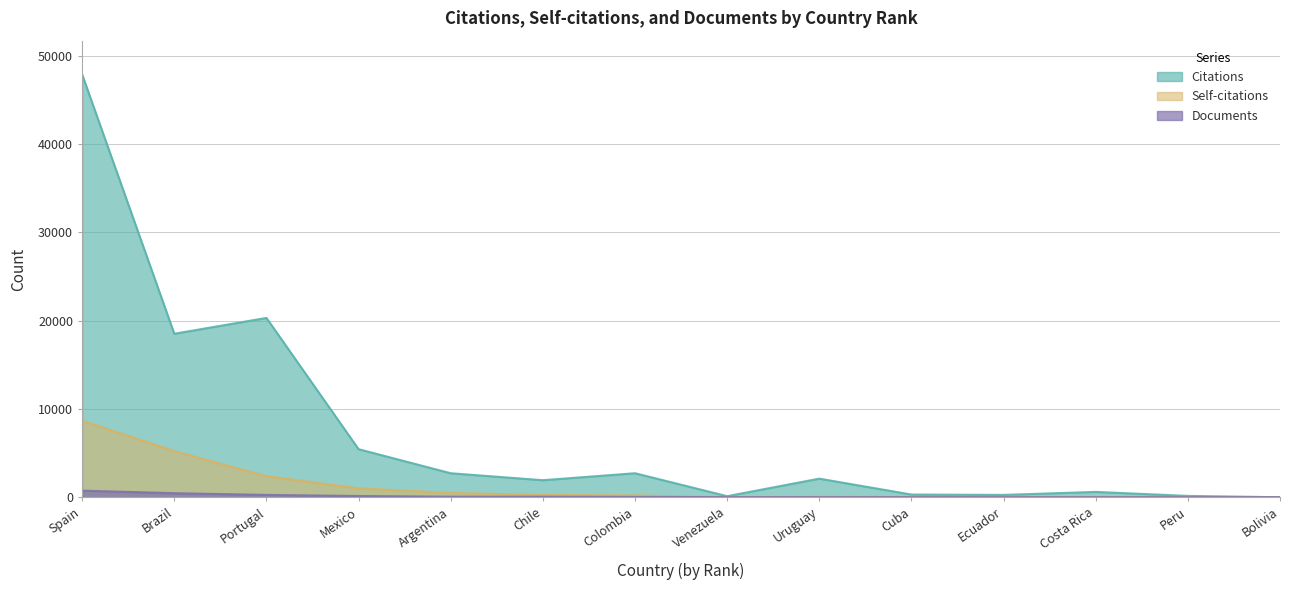

Which category has the lowest value across all series?

Bolivia